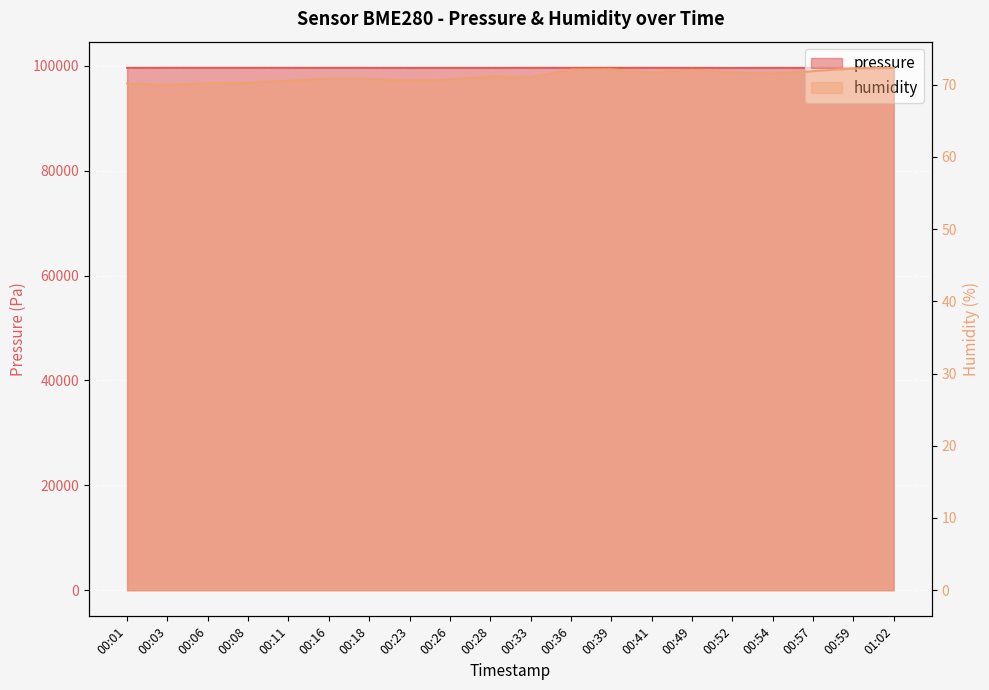

Is it true that pressure equals 99585.4 at 00:23?

True